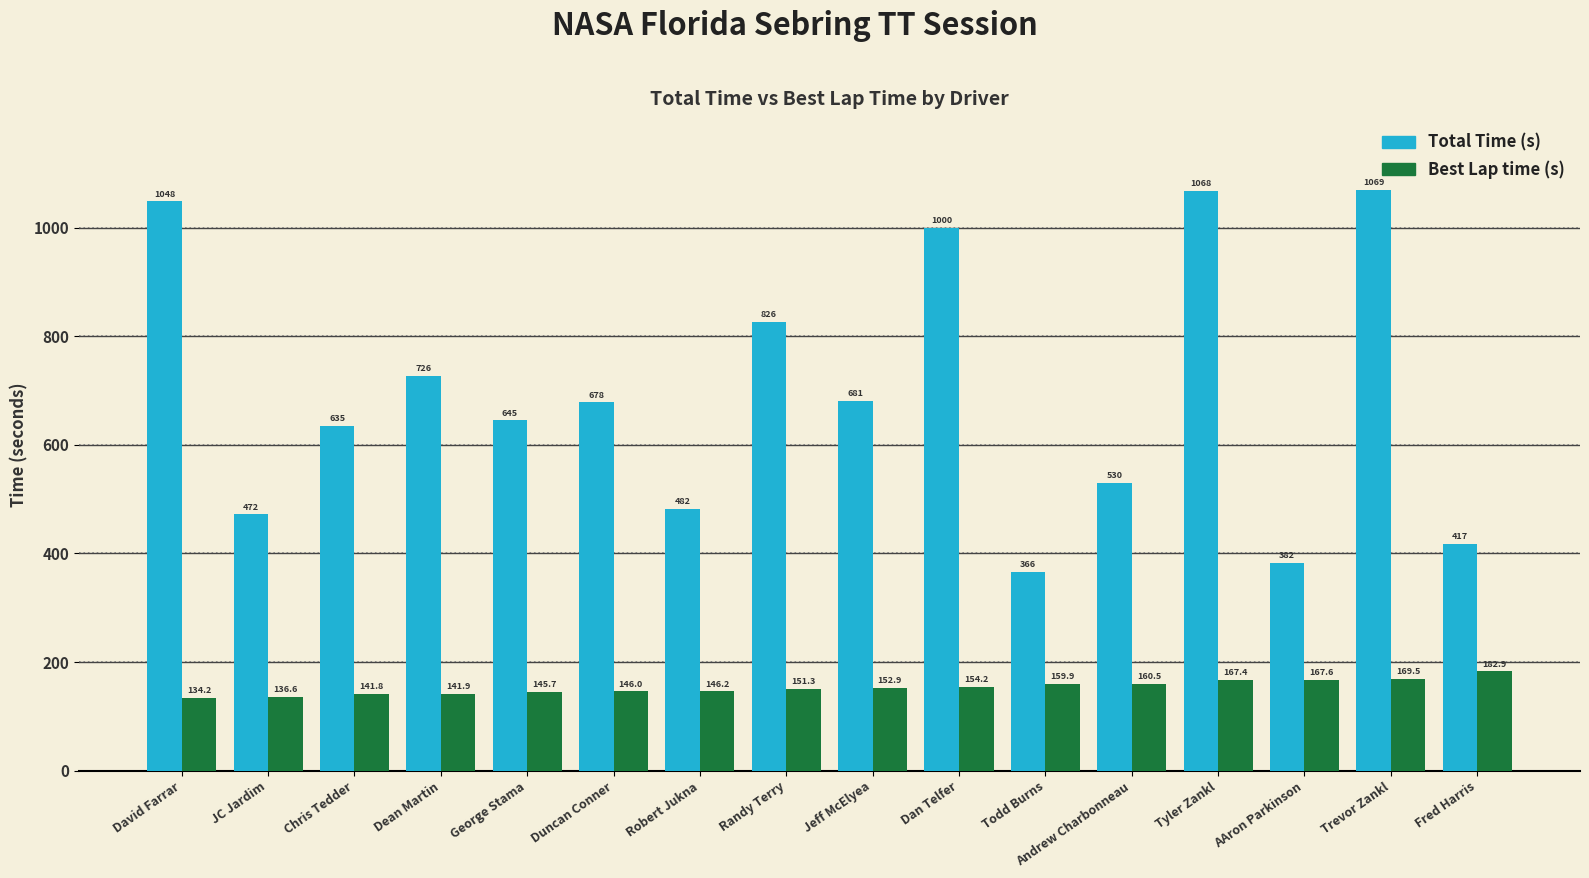

How many data points does each series have?

16